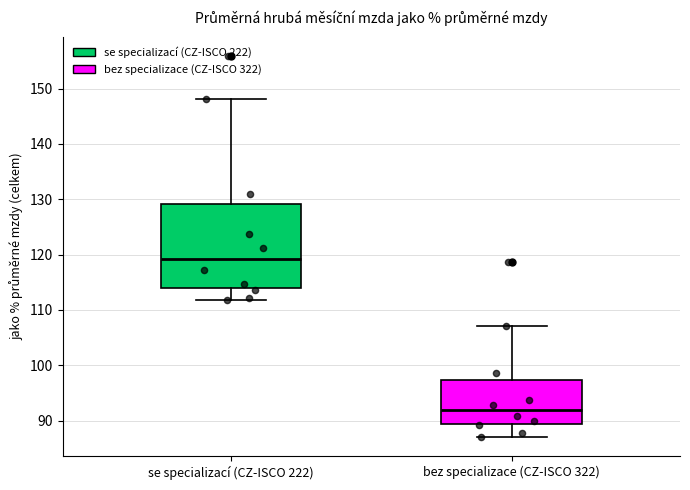

Reading left to right, transcribe this box plot: for each box, give where its median line is, the range the box spans, and where its two whiskers end, as read against the y-axis. The values are not printed on the chart, so give them approximately, as read against the axis.

se specializací (CZ-ISCO 222): median 119, box 114 to 129, whiskers 112 to 148
bez specializace (CZ-ISCO 322): median 92, box 89 to 97, whiskers 87 to 107